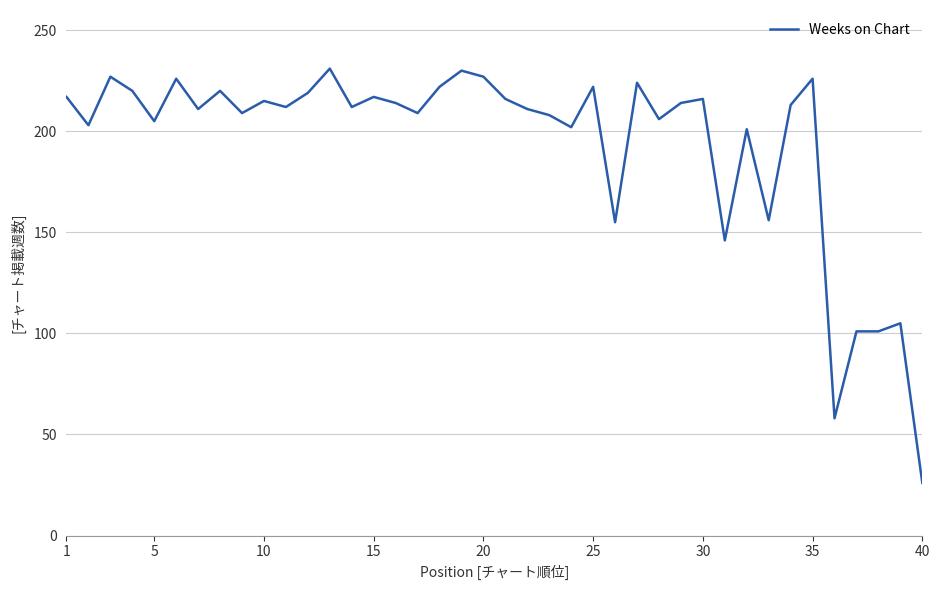

What is the maximum value shown in the chart?

231